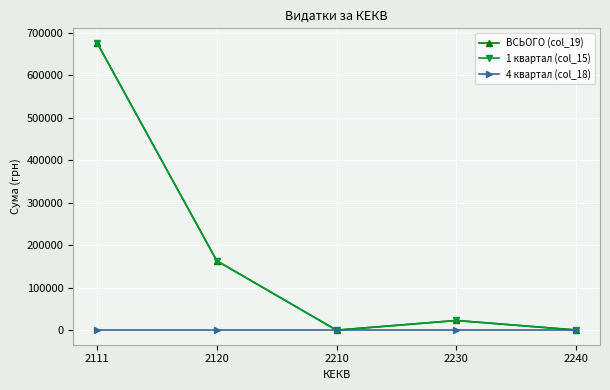

At which category does 1 квартал (col_15) reach its first local valley?

2210